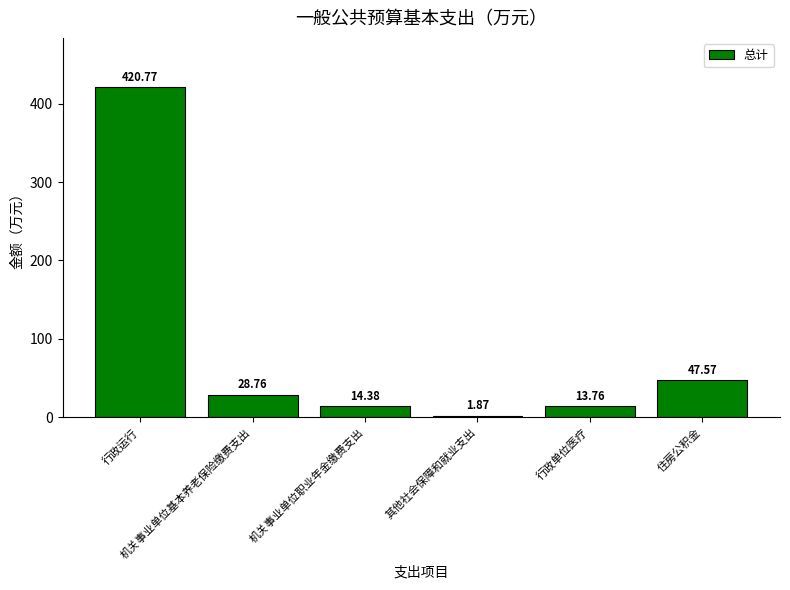

What position from the left is 住房公积金?

6